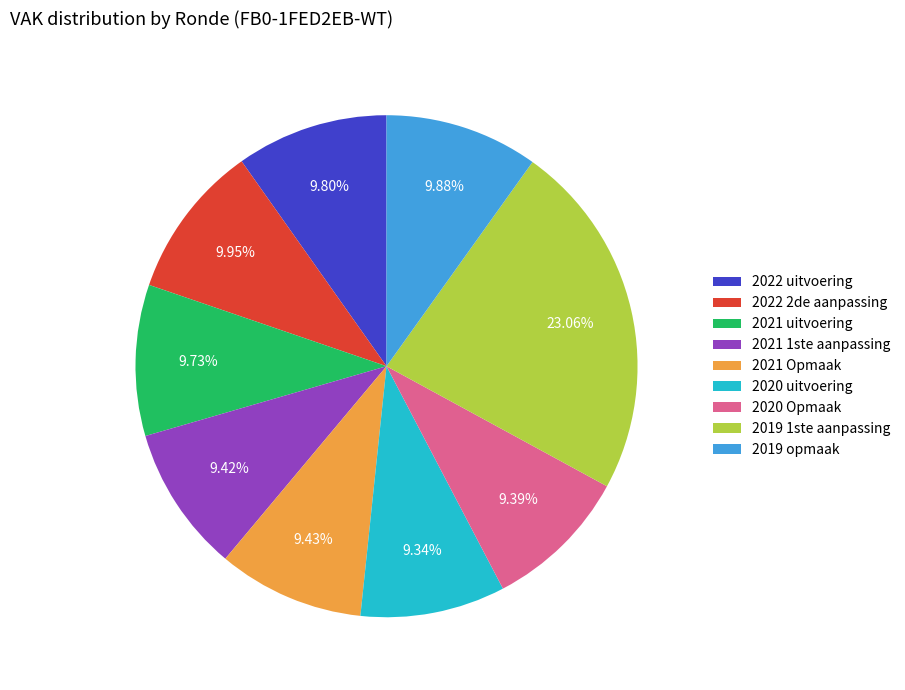

The 2021 1ste aanpassing slice represents 19% of the pie. True or false?

False